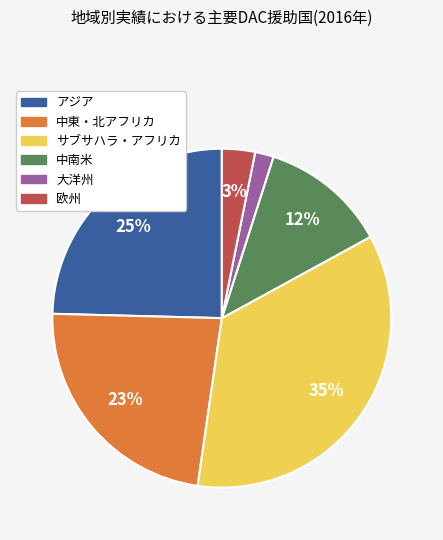

To the nearest percent, what is the average slice percentage?

17%